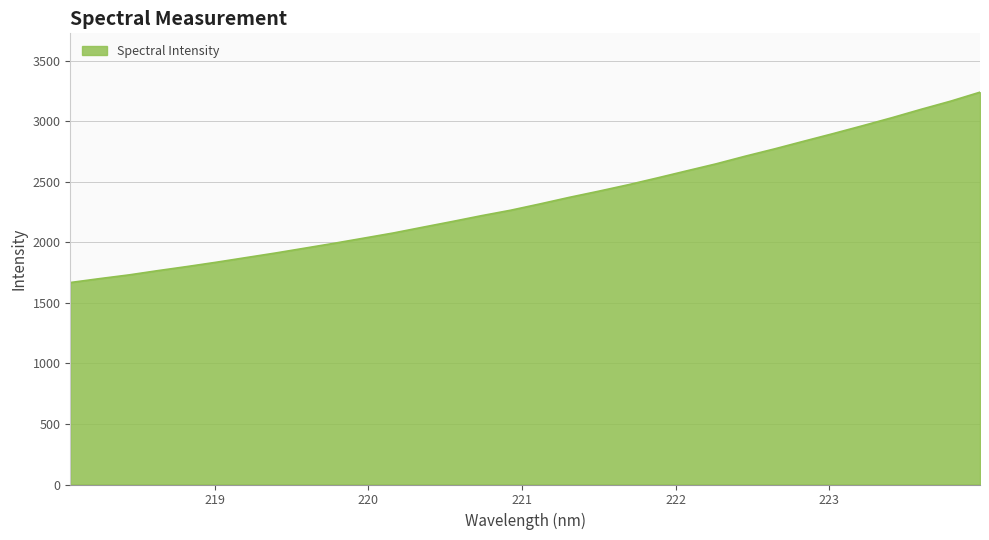

What is the minimum value shown in the chart?

1668.1